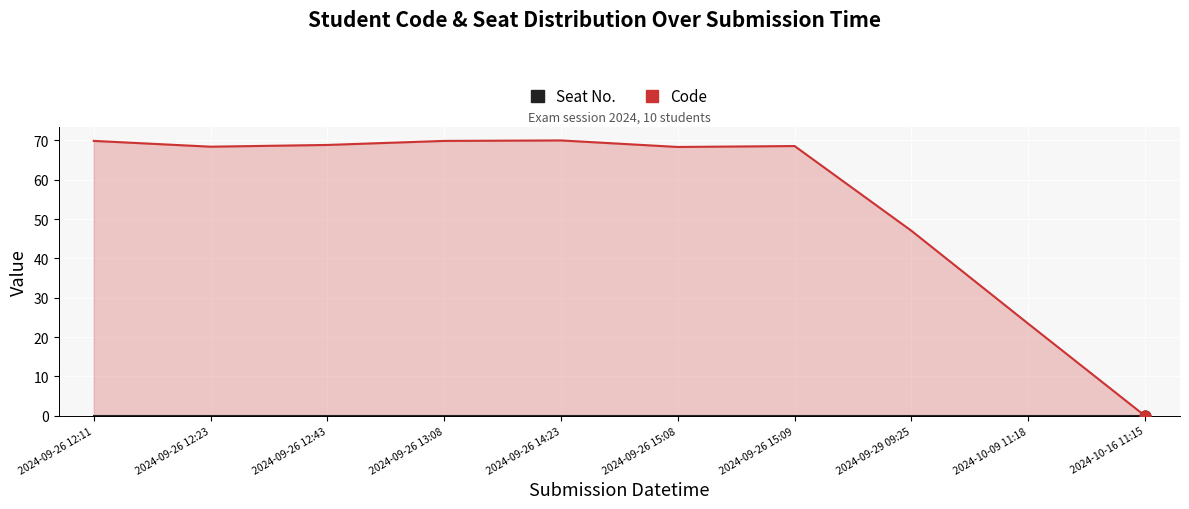

What is the change in value from 2024-09-26 12:23 to 2024-10-09 11:18?

-45.0